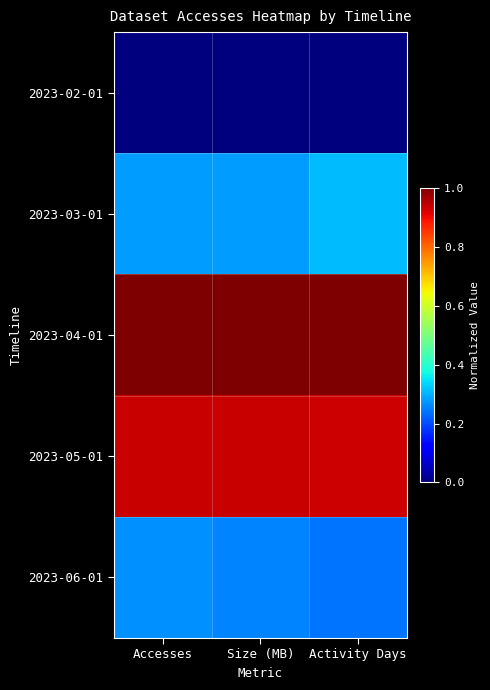

At which category does the chart reach its minimum across all series?

Accesses